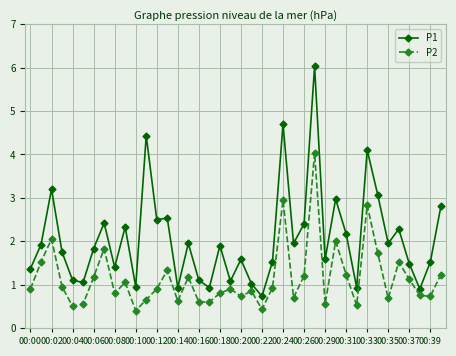

True or false: P2 and P1 intersect in this chart.

False